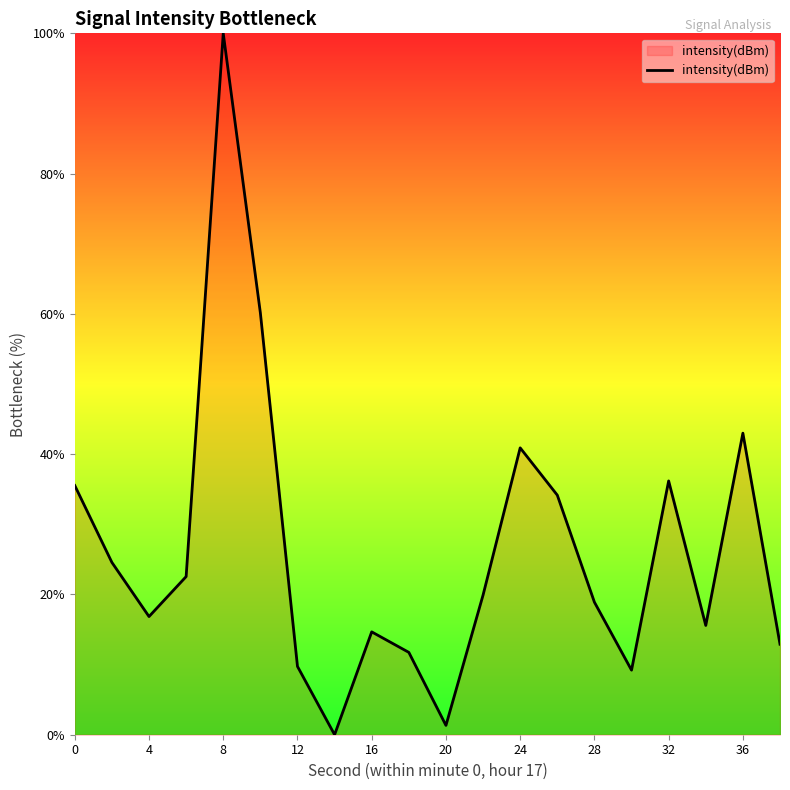

How many series are shown in this chart?

1